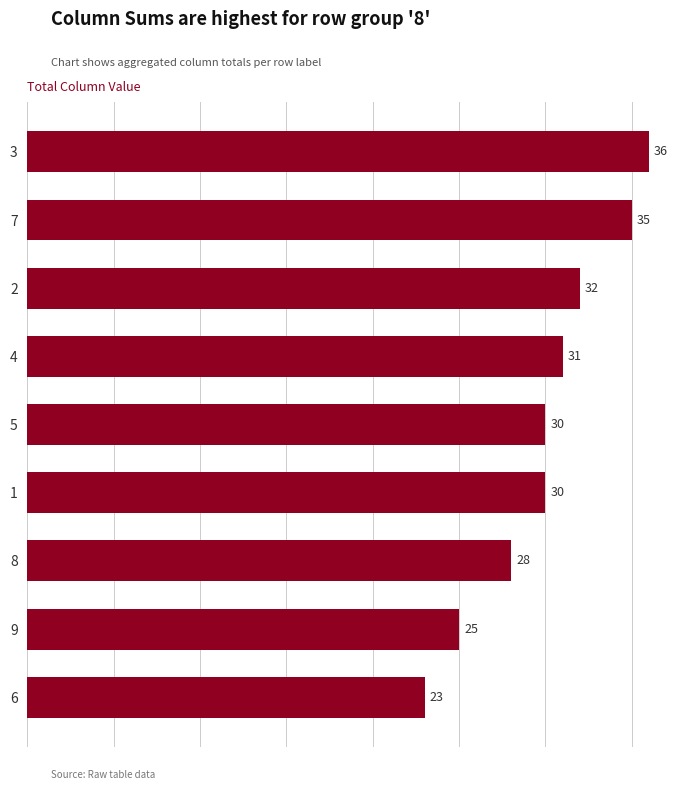

Reading top to bottom, transcribe all the data shown in this chart.

3=36	7=35	2=32	4=31	5=30	1=30	8=28	9=25	6=23